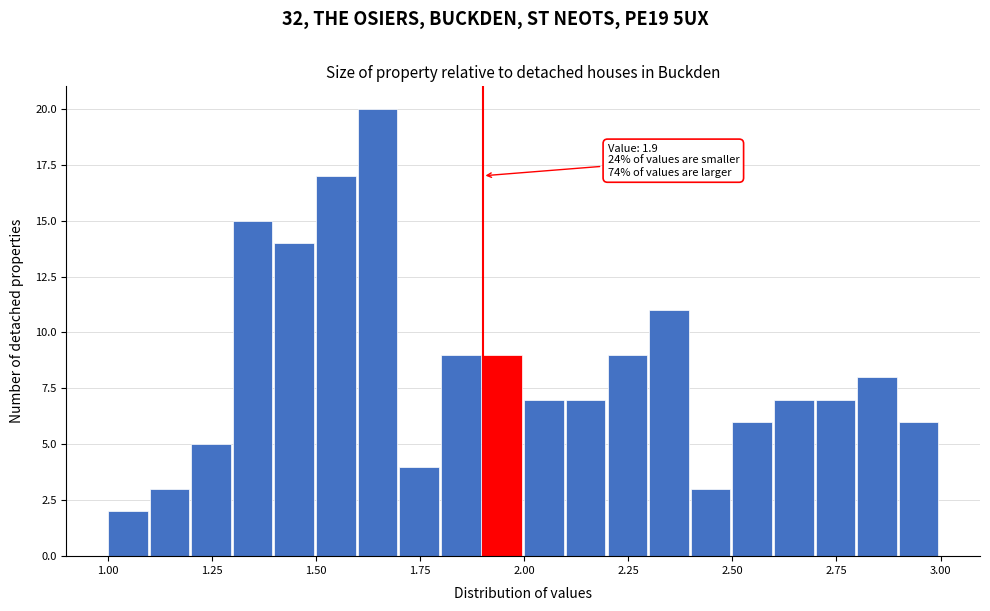

Read against the x-axis, roughly where is the centre of the tallest bar?

1.65